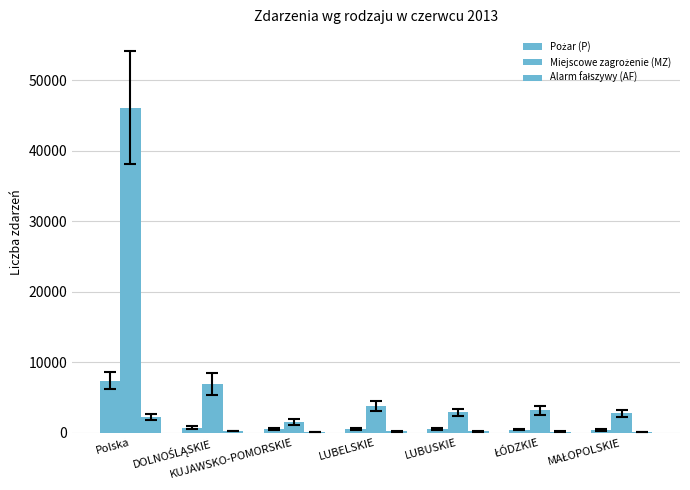

Read the Alarm fałszywy (AF) value at LUBELSKIE.

198